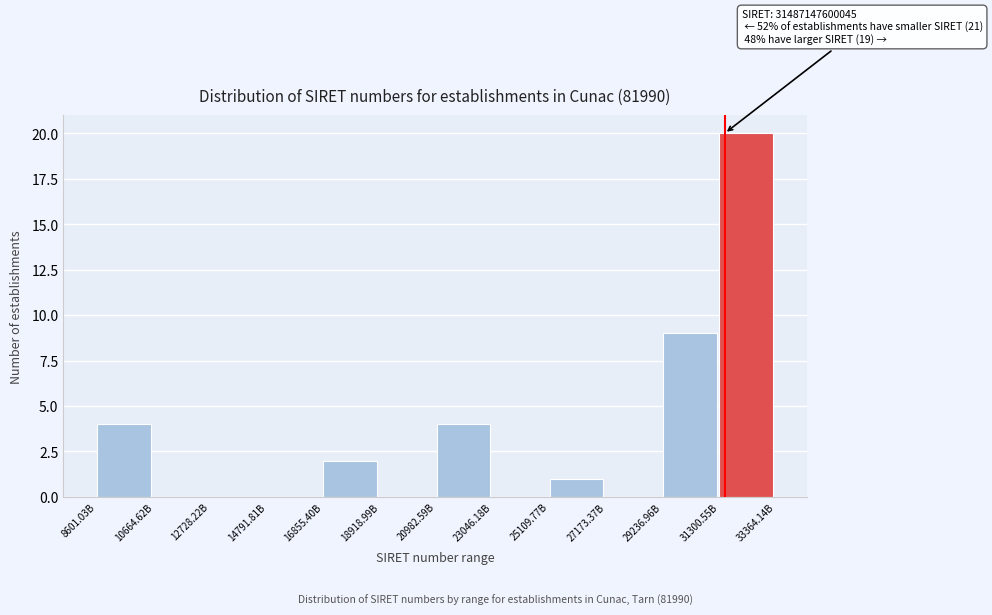

Reading right to left, list all the values displayed in this chart.

31300.55B=20	29236.96B=9	27173.37B=0	25109.77B=1	23046.18B=0	20982.59B=4	18918.99B=0	16855.40B=2	14791.81B=0	12728.22B=0	10664.62B=0	8601.03B=4